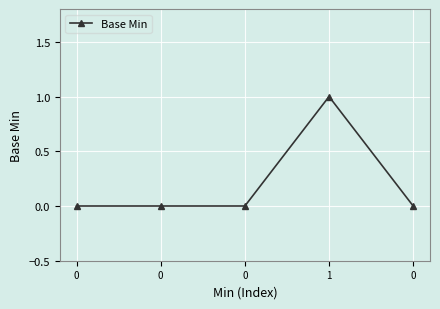

How many categories are shown in the chart?

5